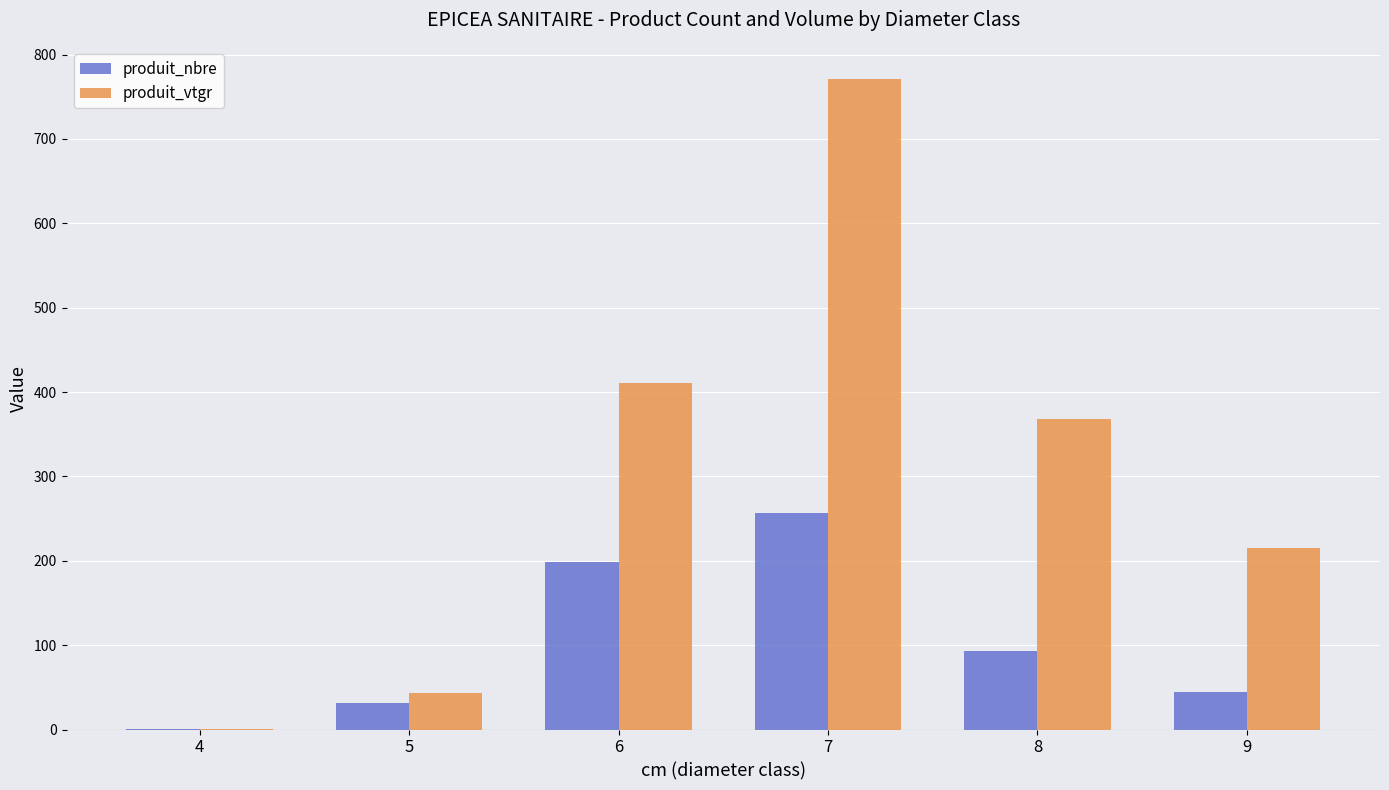

Reading left to right, what are all the values shown in this chart?

produit_nbre: 4=1.0	5=32.0	6=198.0	7=257.0	8=93.0	9=44.0
produit_vtgr: 4=0.7	5=42.7	6=410.2	7=770.6	8=368.2	9=215.4